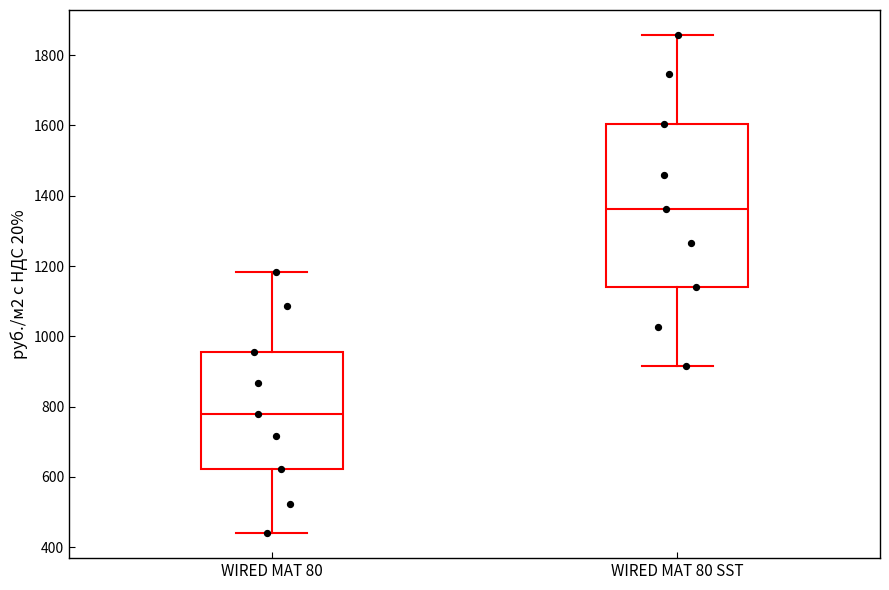

Where does the median line of the box for WIRED MAT 80 SST sit on the y-axis? The values are not printed on the chart, so give them approximately, as read against the axis.

1360